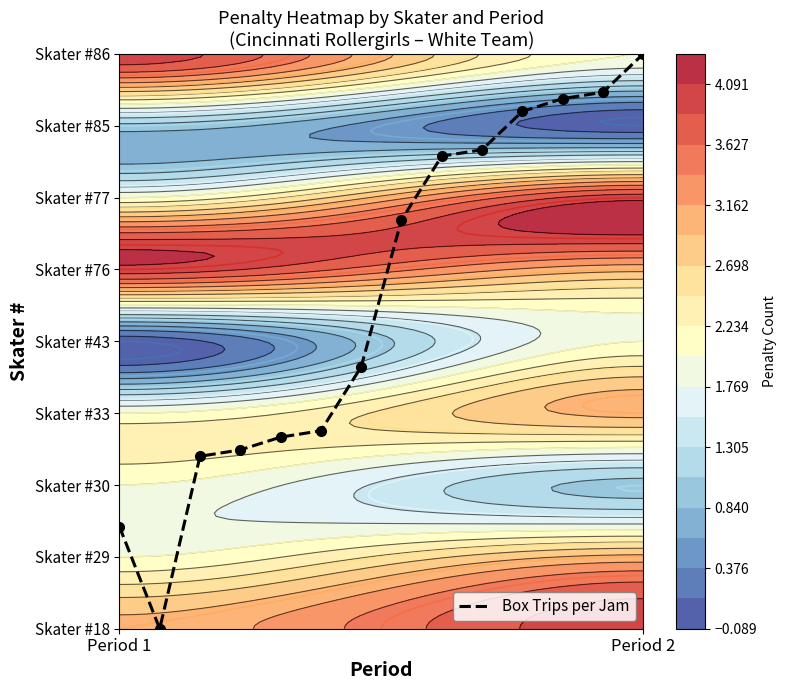

At which category does the chart reach its peak across all series?

Period 2